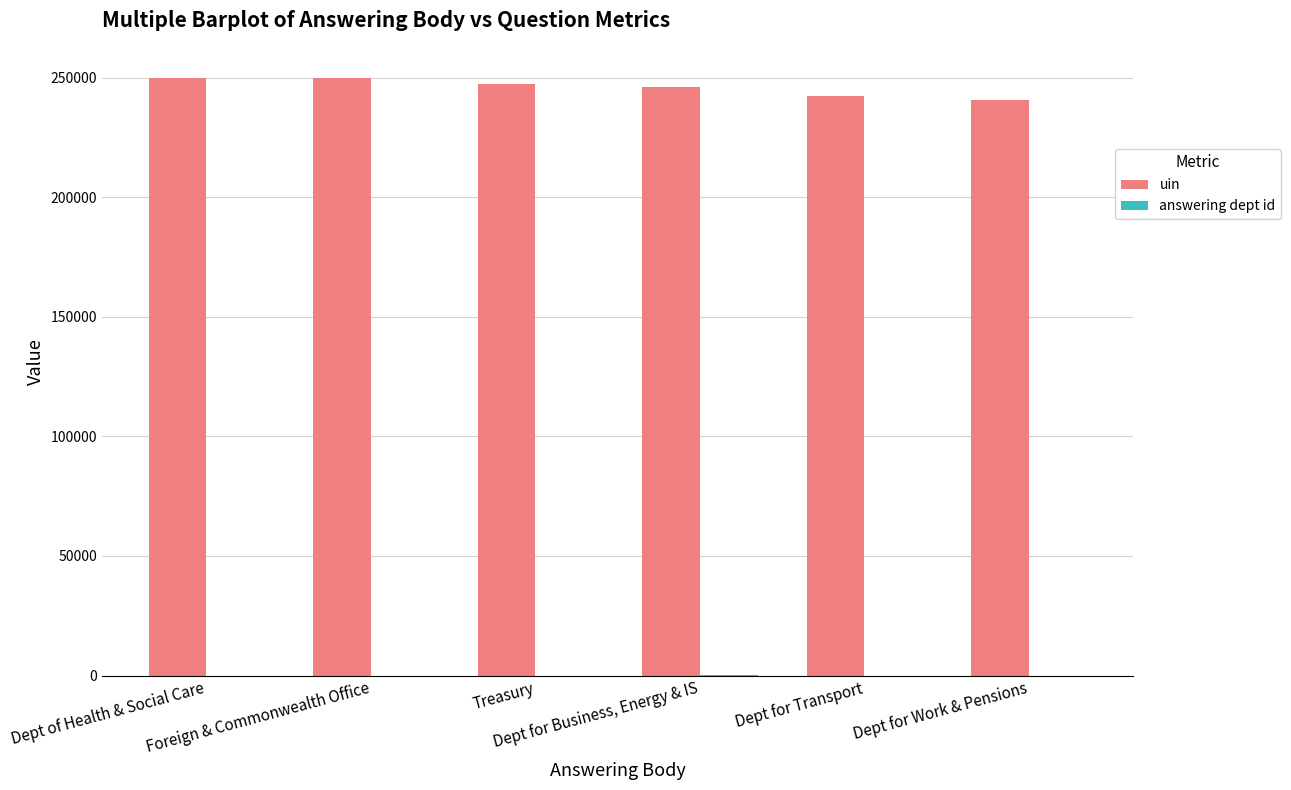

Which series has the largest total across all categories?

uin